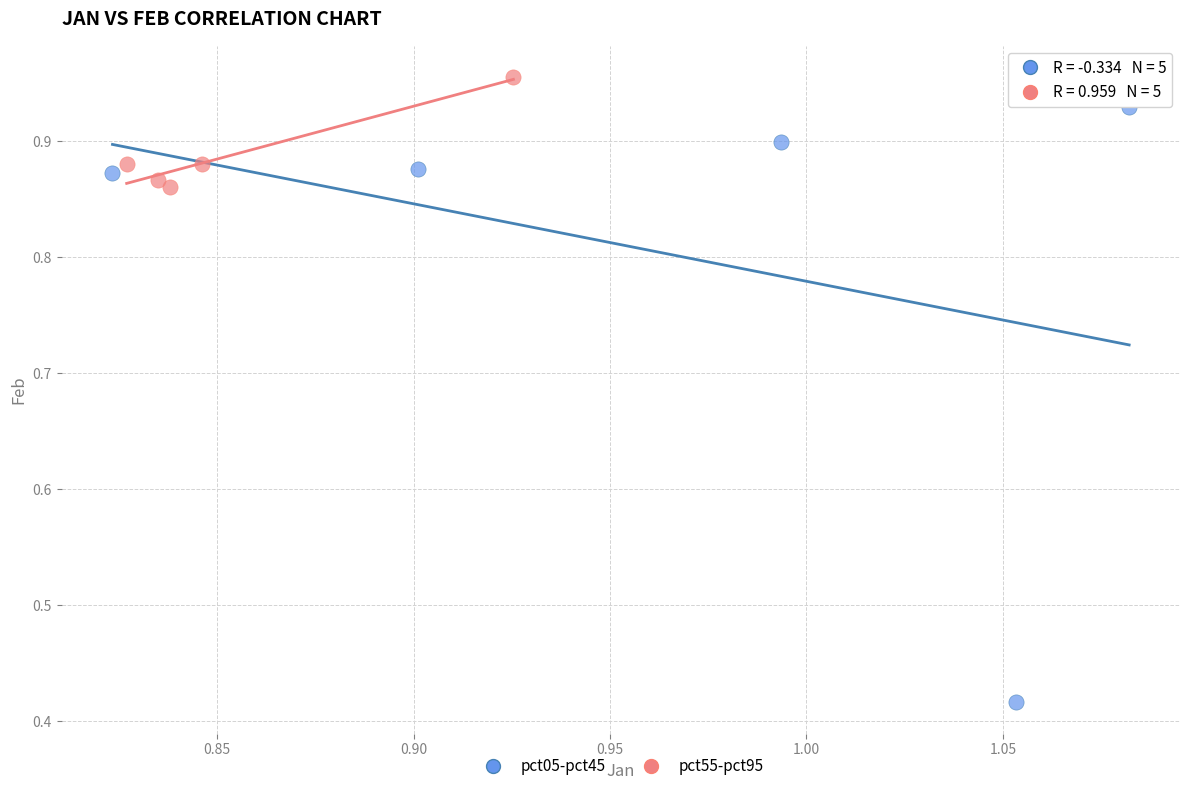

Which series reaches the maximum Y coordinate?

pct55-pct95